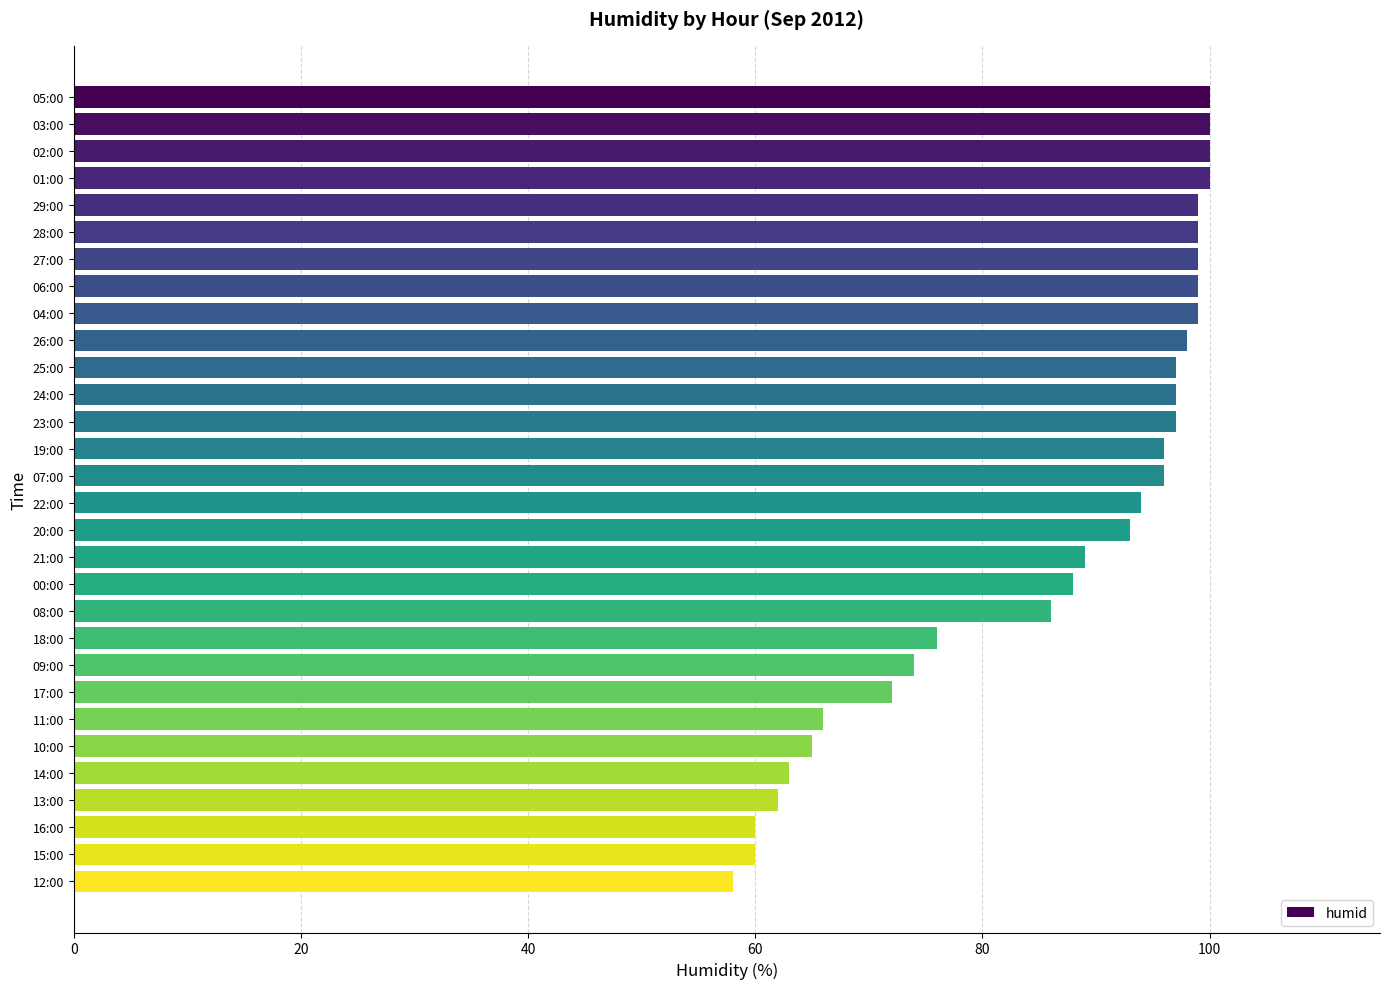

How many values are below 96?

15